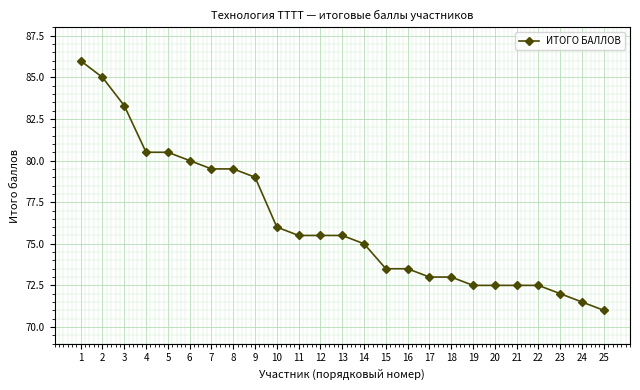

What is the value of the 21st point from the left?

72.5